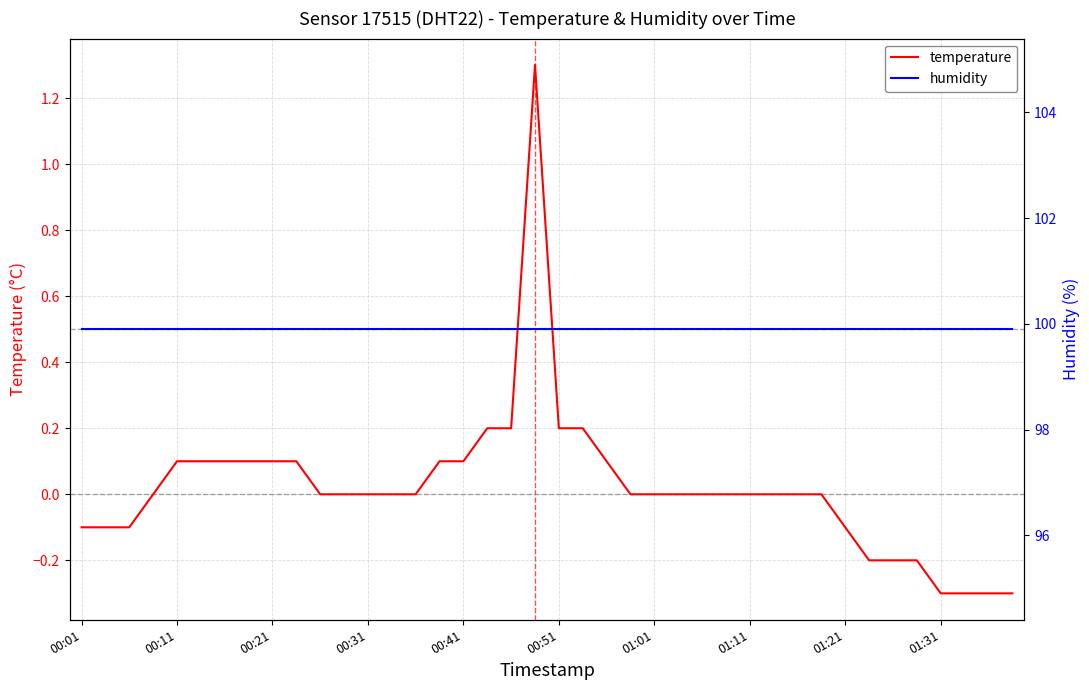

True or false: temperature and humidity intersect in this chart.

False